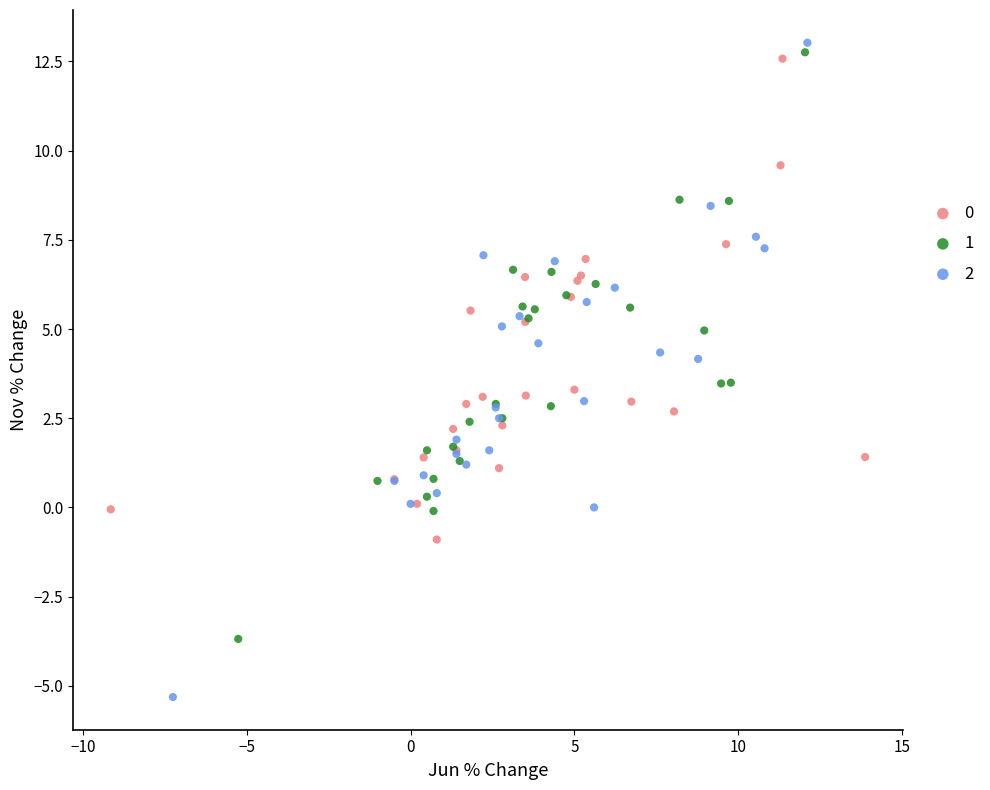

Which series reaches the minimum Y coordinate?

2